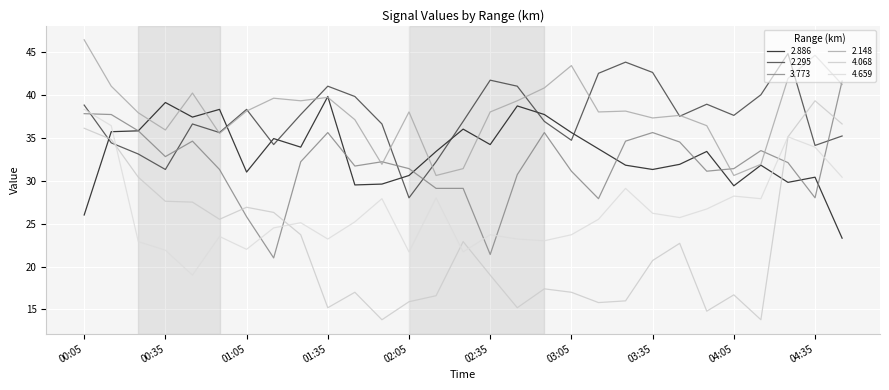

At which label does 2.148 reach its peak?

00:05